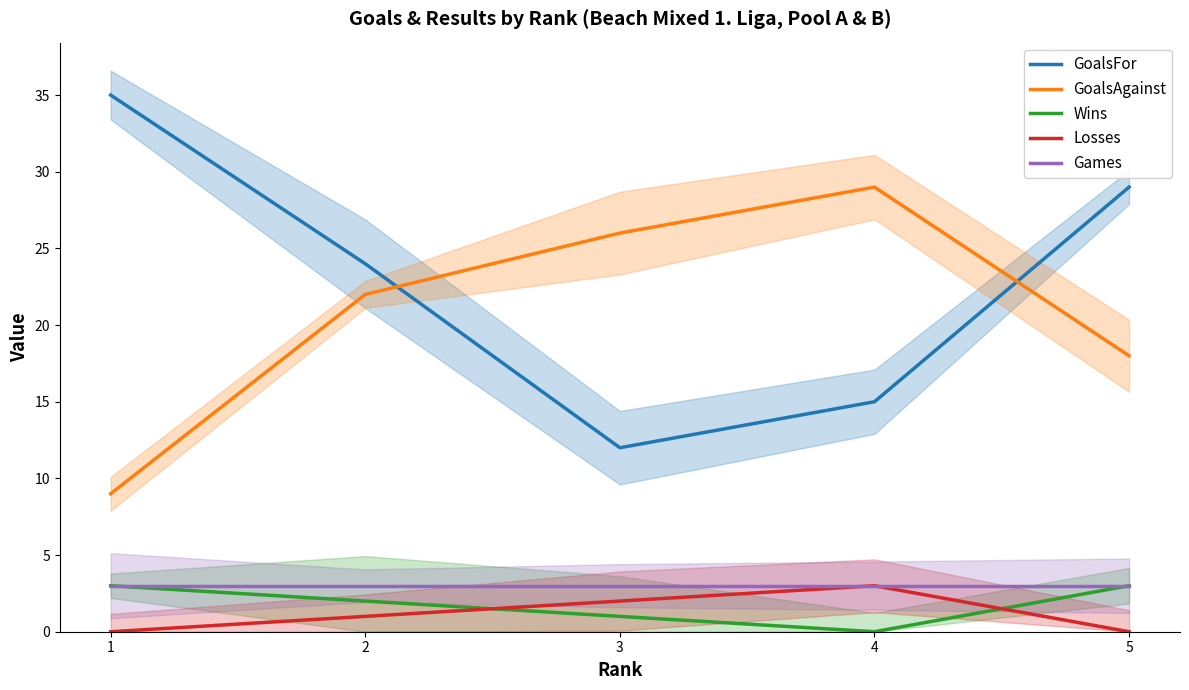

The Losses series shows 0 at 2. True or false?

False